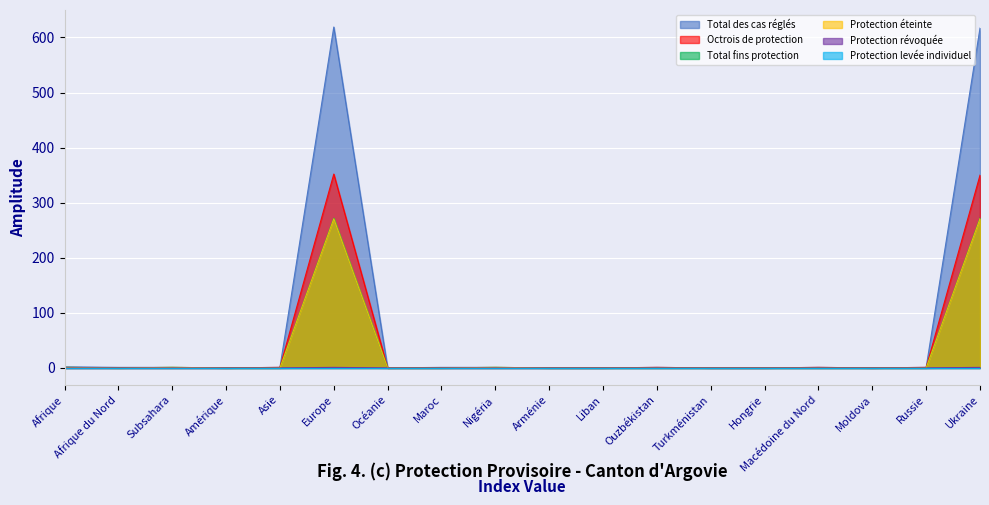

What position from the right is Afrique?

18